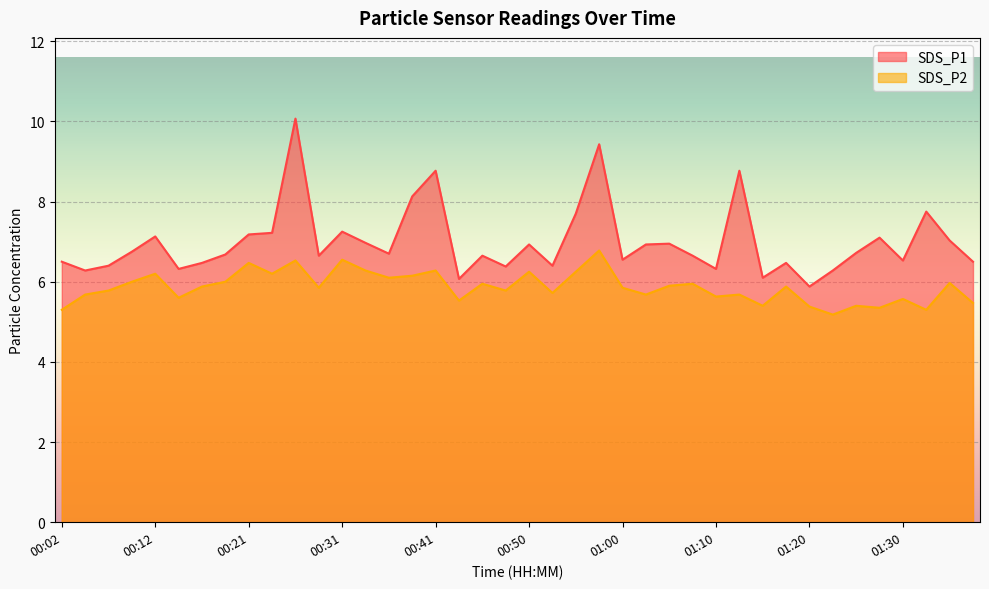

True or false: SDS_P1 and SDS_P2 cross at least once.

False